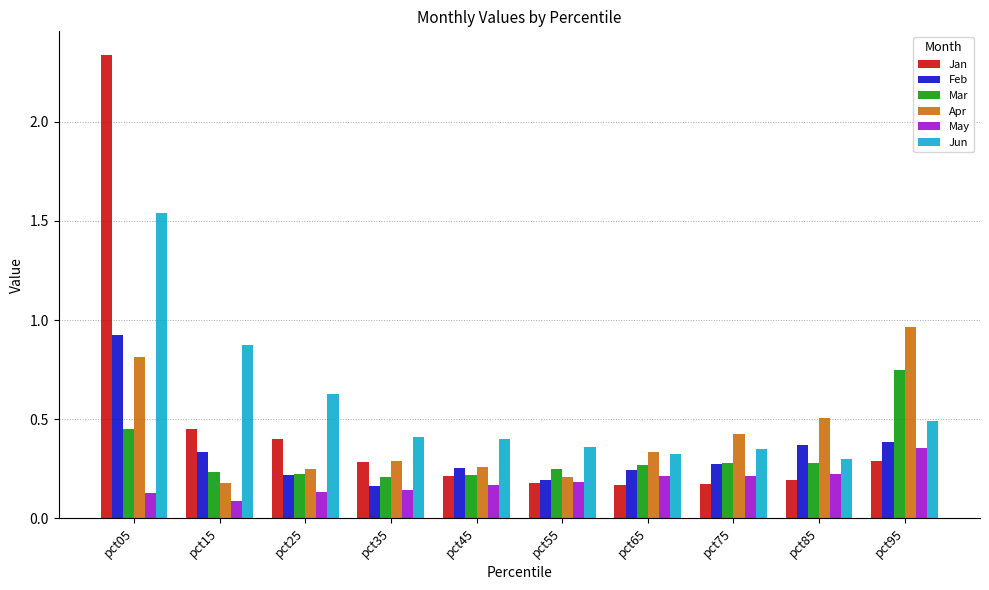

At which category is the sum across all series the highest?

pct05